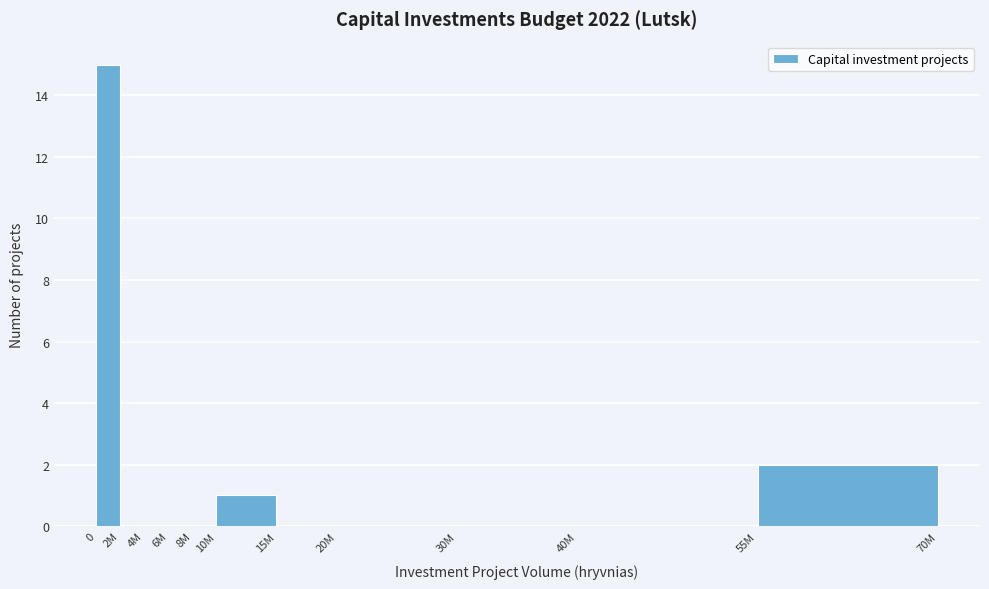

Reading left to right, list all the values displayed in this chart.

0=15	2M=0	4M=0	6M=0	8M=0	10M=1	15M=0	20M=0	30M=0	40M=0	55M=2